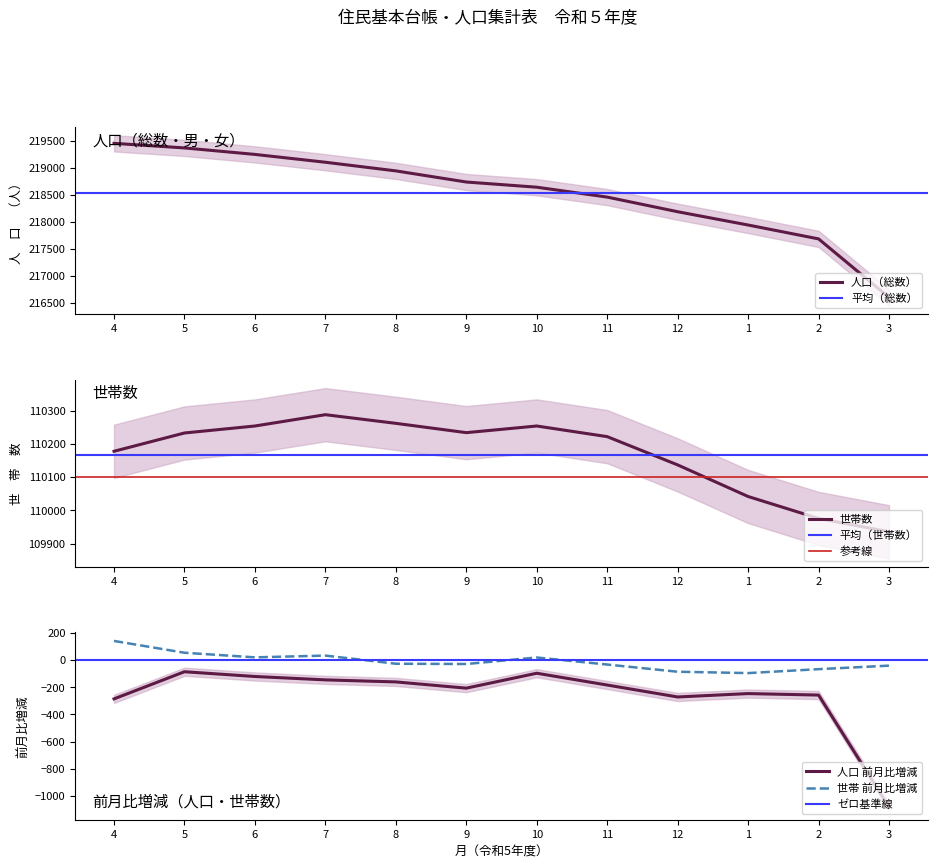

What position from the right is 4?

12